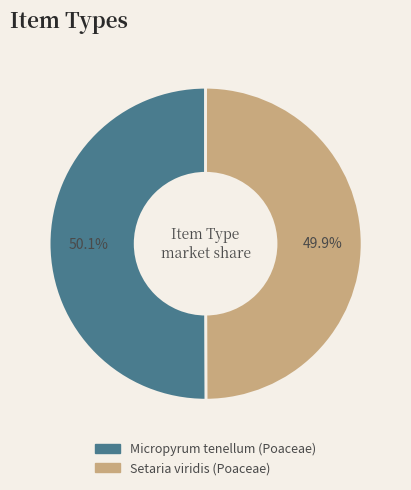

Does any single category account for the majority?

Yes